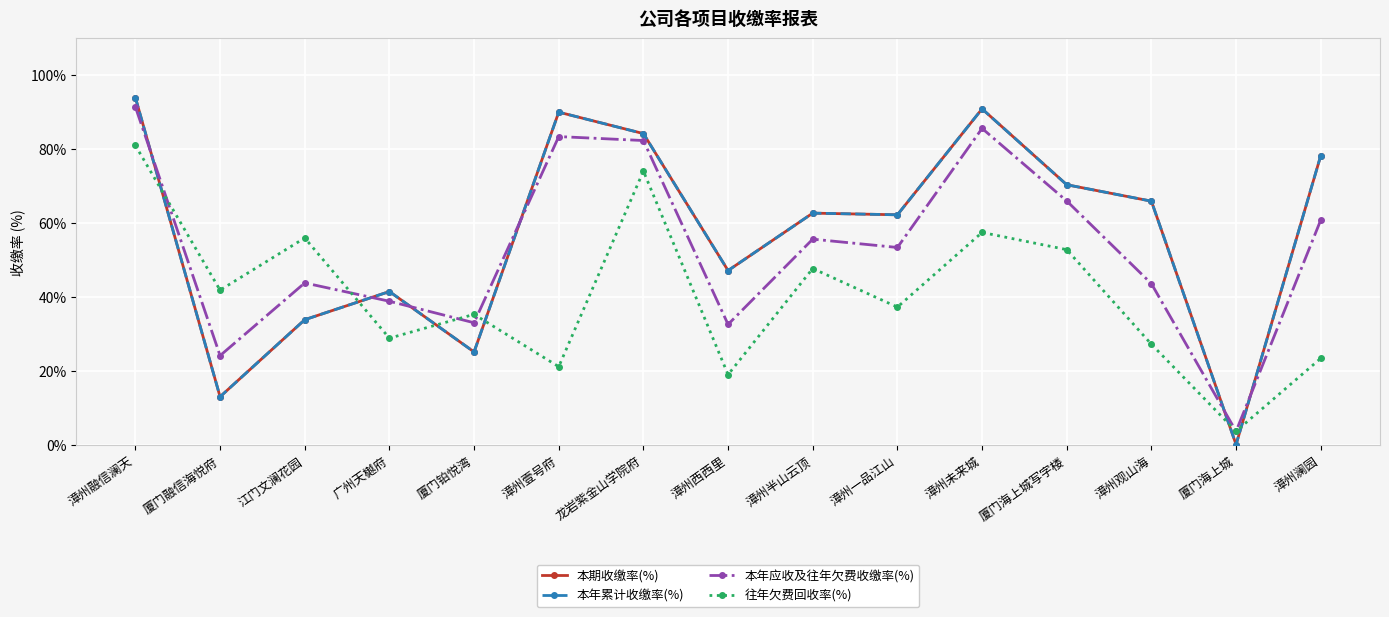

What is the label of the 2nd point from the right?

厦门海上城